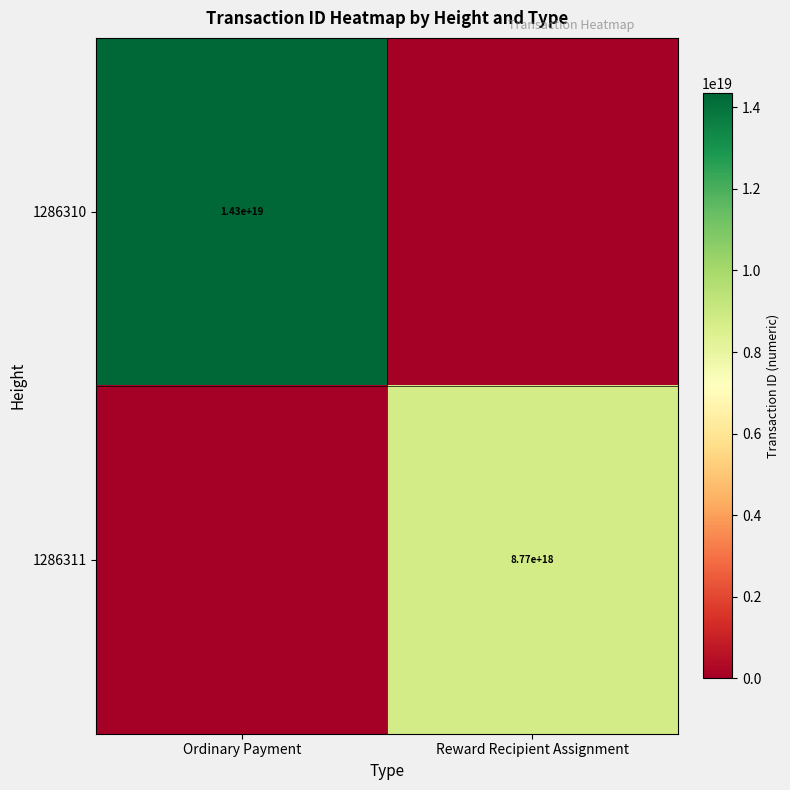

True or false: 1286310 has a value of 25416917249162268672 at Ordinary Payment.

False